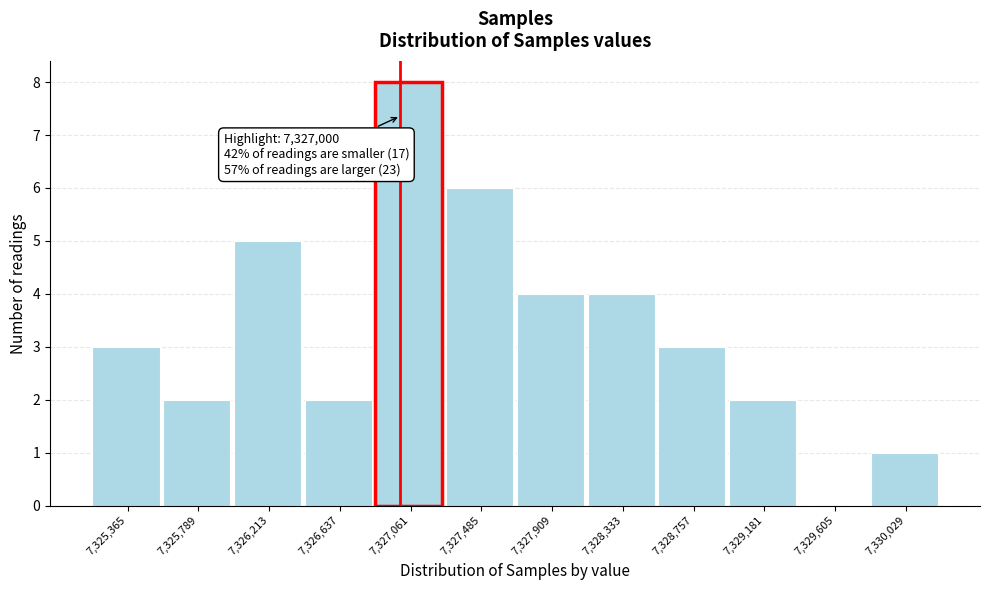

Over which range of the x-axis is the bar tallest?

7326850 to 7327250